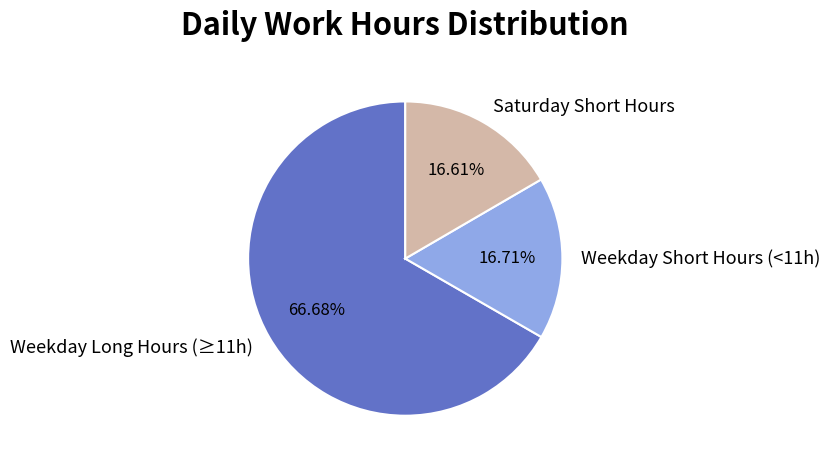

Which has a higher value, Saturday Short Hours or Weekday Long Hours (≥11h)?

Weekday Long Hours (≥11h)